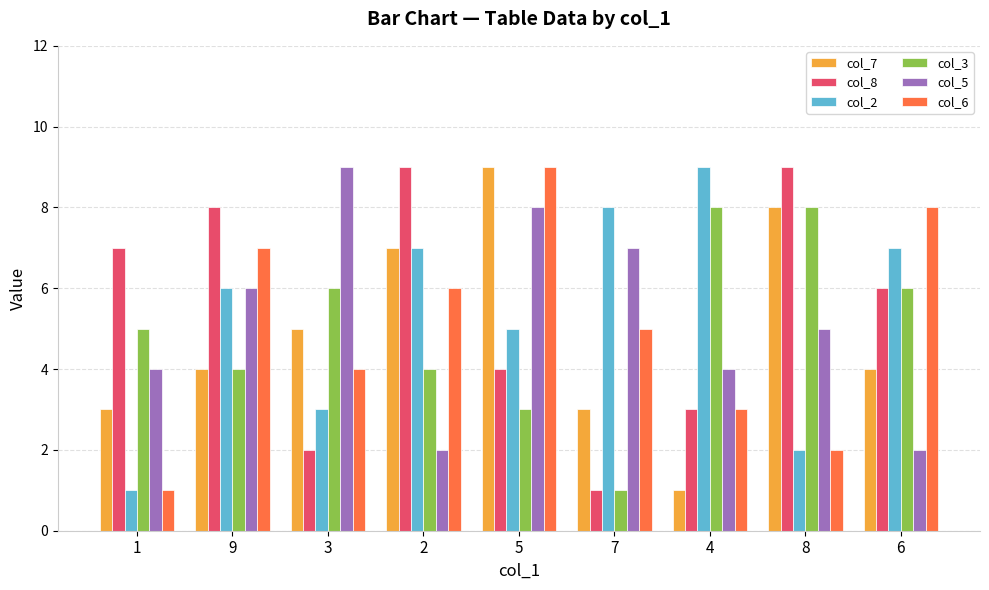

What position from the right is 5?

5